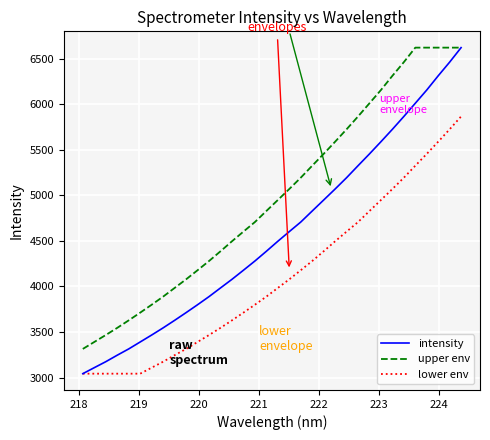

Which series has the widest spread of values?

intensity